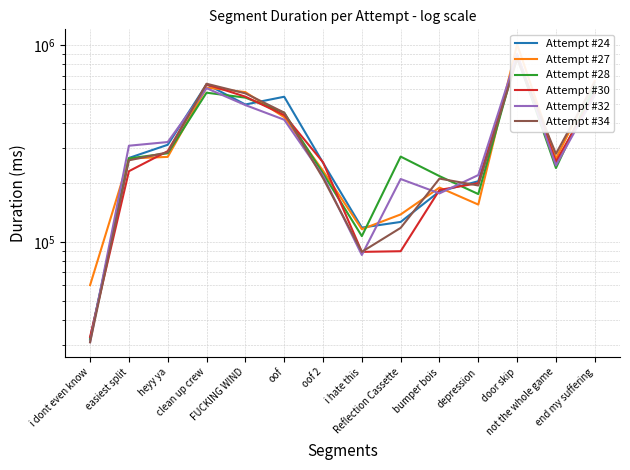

Which series has the largest range (max minus min)?

Attempt #27